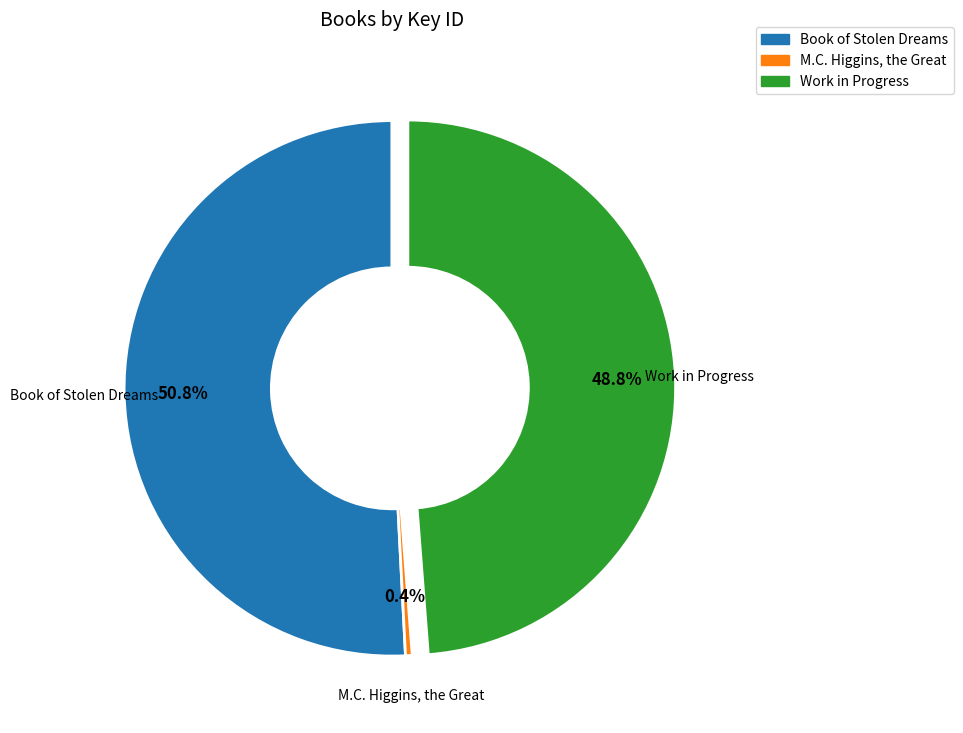

Is it true that Work in Progress is 49% of the pie?

True